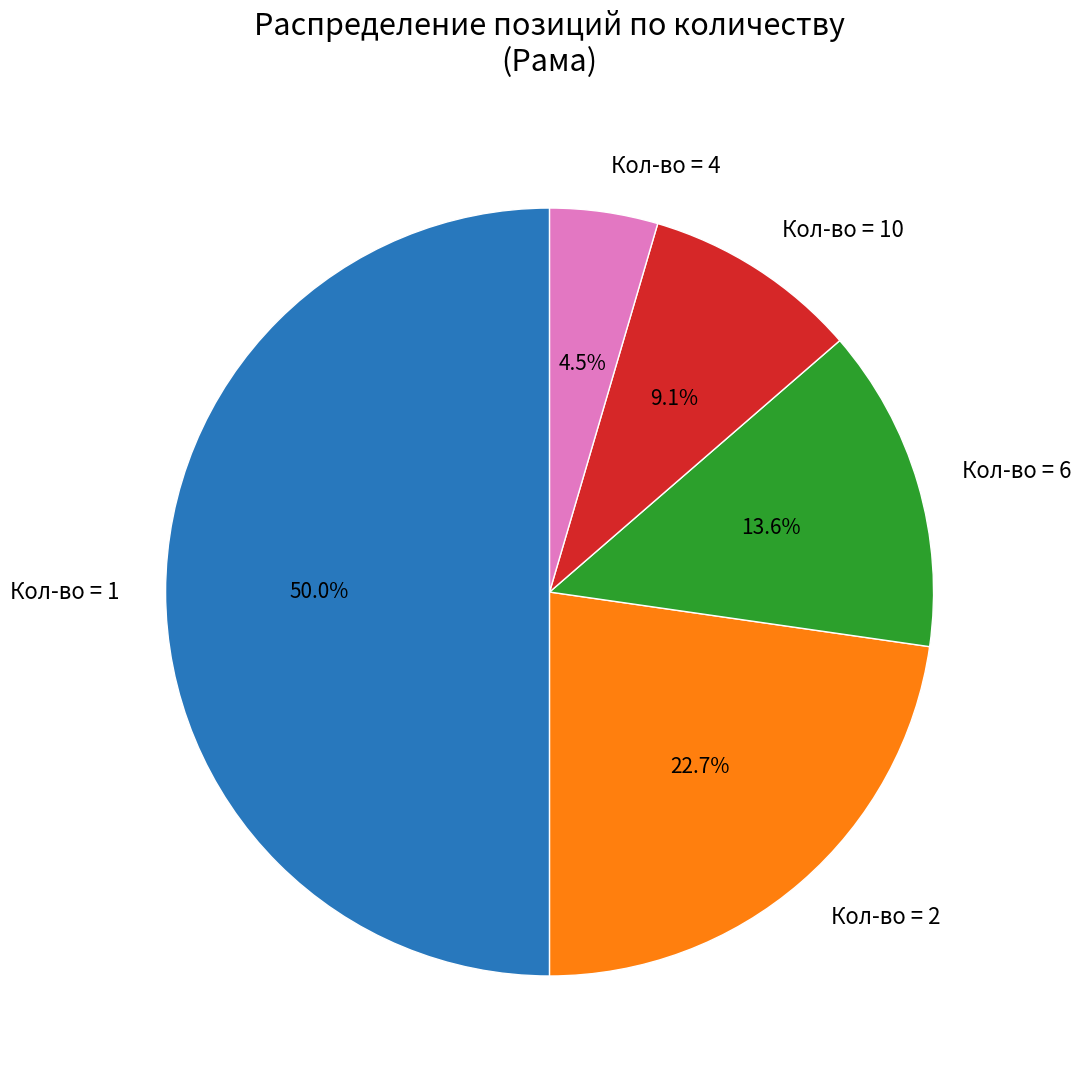

What is the smallest slice in the pie chart?

Кол-во = 4